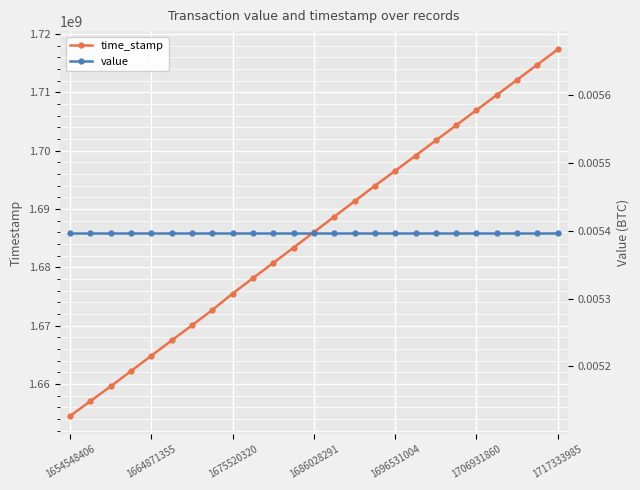

Between 18 and 22, which series saw the biggest shift?

time_stamp